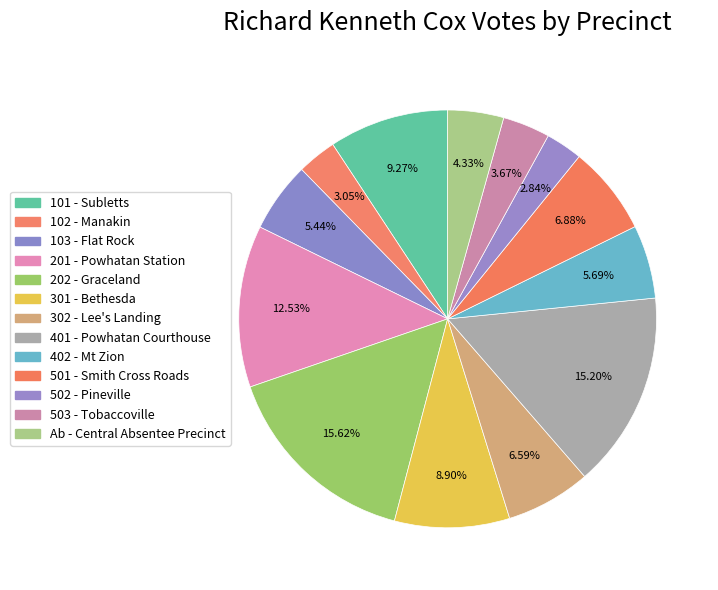

To the nearest percent, what is the difference between the largest and smallest slice percentages?

13%